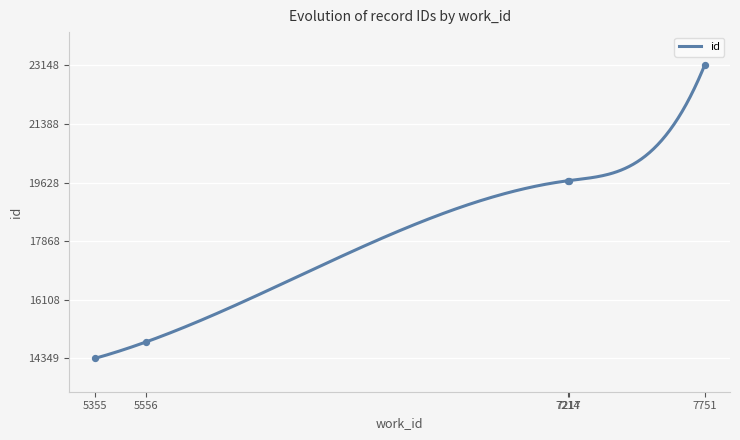

Which has a higher value, 7217 or 7751?

7751